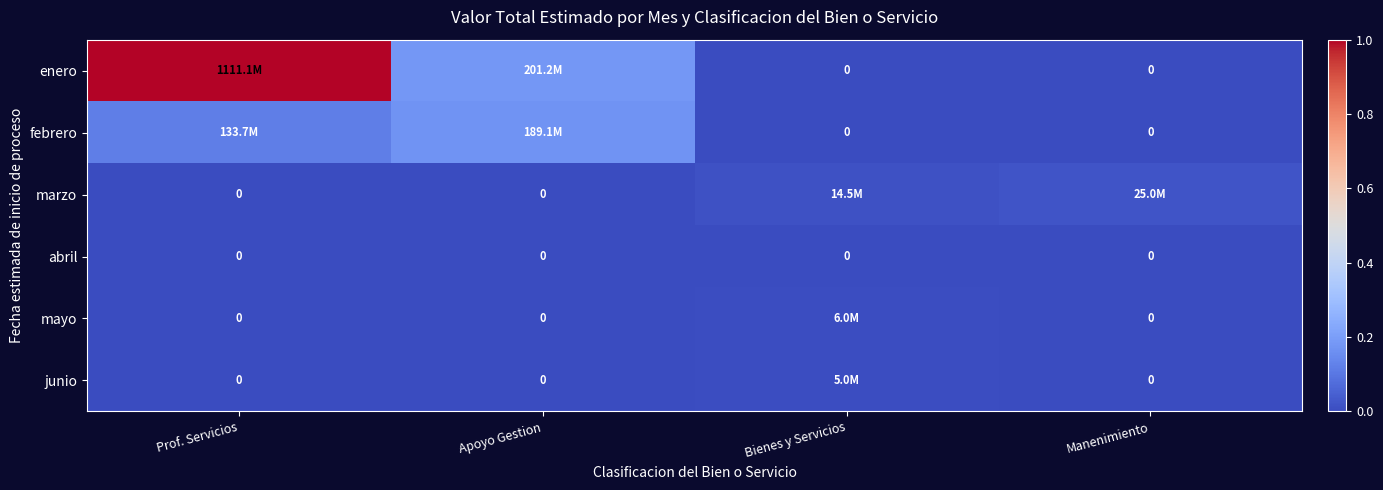

True or false: marzo has a value of 0.0 at Prof. Servicios.

True